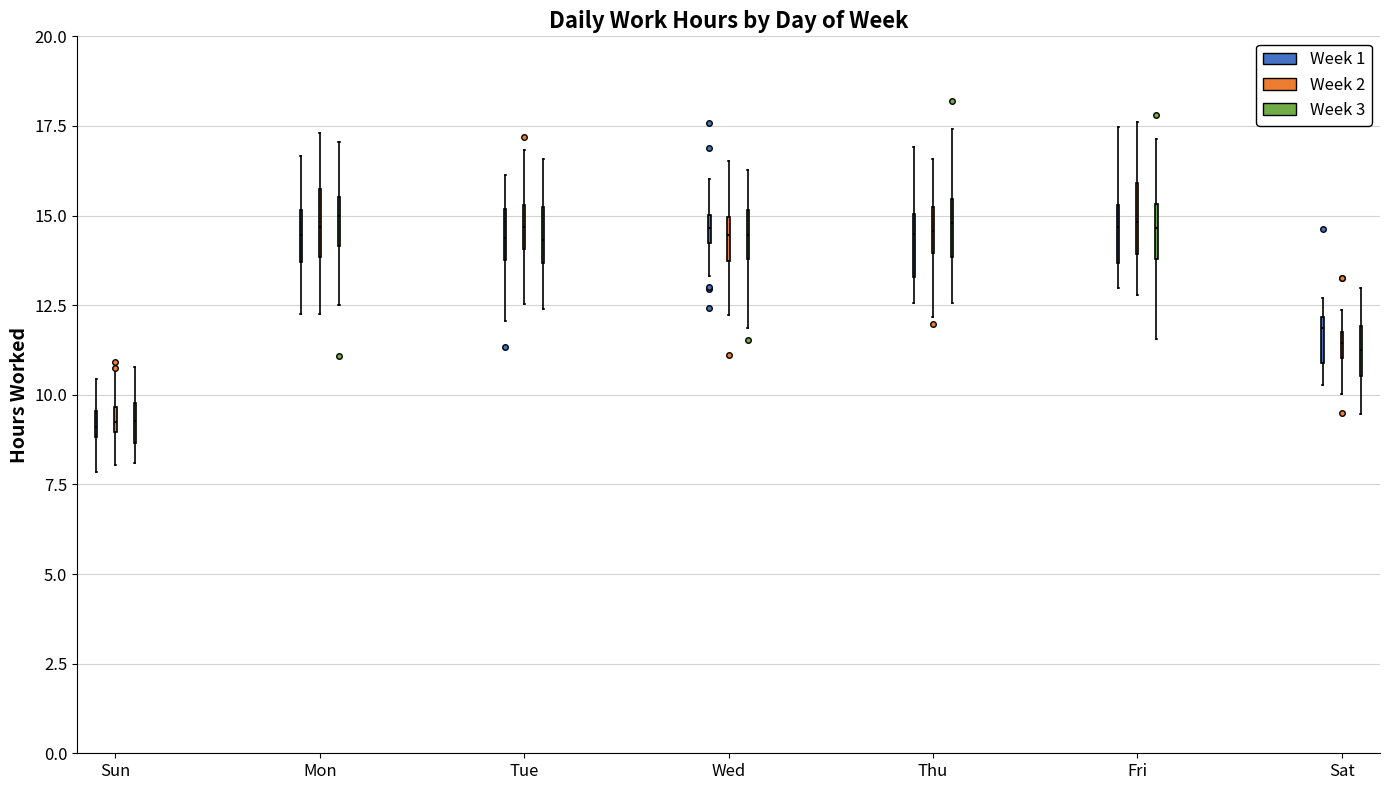

Where does the median line of the box for Fri (Week 1) sit on the y-axis? The values are not printed on the chart, so give them approximately, as read against the axis.

14.5